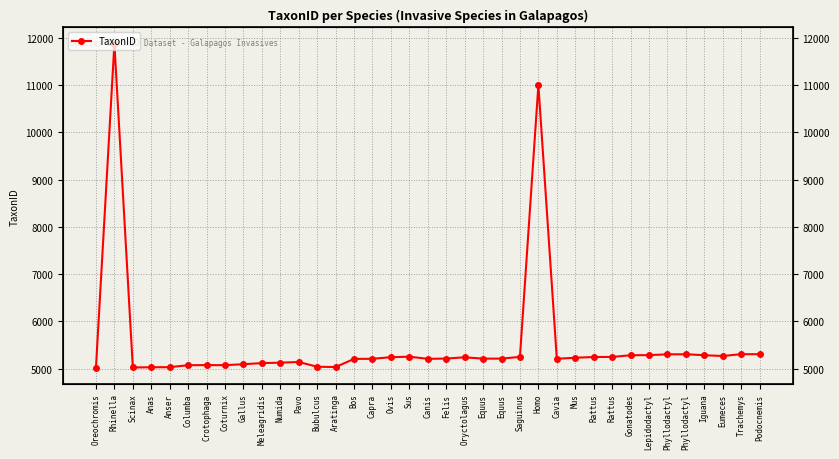

What is the ratio of the value at Phyllodactyl to the value at Trachemys?

1.0